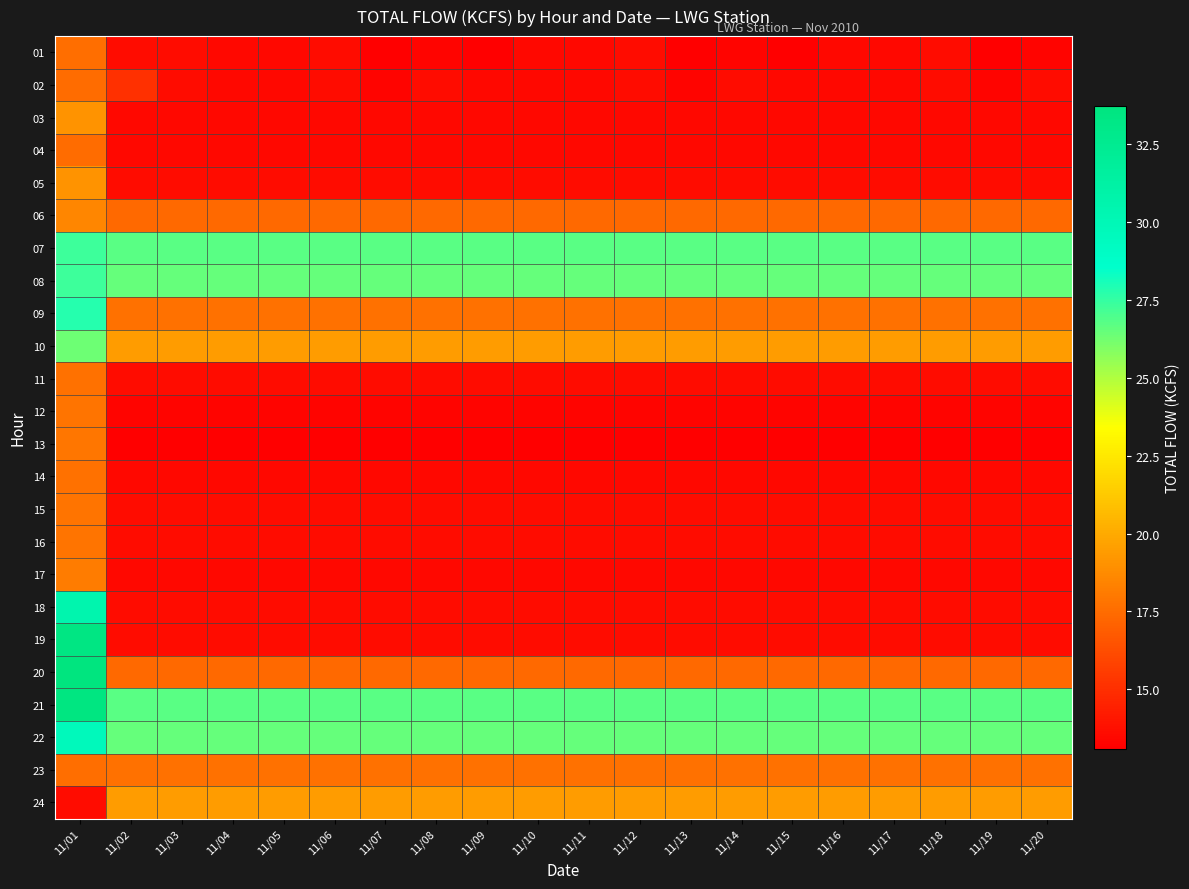

Reading left to right, list all the values displayed in this chart.

01: 11/01=17.6	11/02=13.6	11/03=13.6	11/04=13.5	11/05=13.5	11/06=13.6	11/07=13.1	11/08=13.3	11/09=13.1	11/10=13.5	11/11=13.5	11/12=13.6	11/13=13.1	11/14=13.3	11/15=13.1	11/16=13.5	11/17=13.5	11/18=13.6	11/19=13.1	11/20=13.3
02: 11/01=17.5	11/02=15.1	11/03=13.6	11/04=13.5	11/05=13.5	11/06=13.6	11/07=13.3	11/08=13.6	11/09=13.5	11/10=13.5	11/11=13.5	11/12=13.6	11/13=13.3	11/14=13.6	11/15=13.5	11/16=13.5	11/17=13.5	11/18=13.6	11/19=13.3	11/20=13.6
03: 11/01=19.1	11/02=13.5	11/03=13.5	11/04=13.5	11/05=13.5	11/06=13.5	11/07=13.5	11/08=13.5	11/09=13.5	11/10=13.5	11/11=13.5	11/12=13.5	11/13=13.5	11/14=13.5	11/15=13.5	11/16=13.5	11/17=13.5	11/18=13.5	11/19=13.5	11/20=13.5
04: 11/01=17.5	11/02=13.5	11/03=13.5	11/04=13.5	11/05=13.5	11/06=13.5	11/07=13.5	11/08=13.5	11/09=13.5	11/10=13.5	11/11=13.5	11/12=13.5	11/13=13.5	11/14=13.5	11/15=13.5	11/16=13.5	11/17=13.5	11/18=13.5	11/19=13.5	11/20=13.5
05: 11/01=19.1	11/02=13.6	11/03=13.6	11/04=13.6	11/05=13.6	11/06=13.6	11/07=13.6	11/08=13.6	11/09=13.6	11/10=13.6	11/11=13.6	11/12=13.6	11/13=13.6	11/14=13.6	11/15=13.6	11/16=13.6	11/17=13.6	11/18=13.6	11/19=13.6	11/20=13.6
06: 11/01=18.5	11/02=17.4	11/03=17.4	11/04=17.4	11/05=17.4	11/06=17.4	11/07=17.4	11/08=17.4	11/09=17.4	11/10=17.4	11/11=17.4	11/12=17.4	11/13=17.4	11/14=17.4	11/15=17.4	11/16=17.4	11/17=17.4	11/18=17.4	11/19=17.4	11/20=17.4
07: 11/01=27.3	11/02=26.7	11/03=26.7	11/04=26.7	11/05=26.7	11/06=26.7	11/07=26.7	11/08=26.7	11/09=26.7	11/10=26.7	11/11=26.7	11/12=26.7	11/13=26.7	11/14=26.7	11/15=26.7	11/16=26.7	11/17=26.7	11/18=26.7	11/19=26.7	11/20=26.7
08: 11/01=27.3	11/02=26.5	11/03=26.5	11/04=26.5	11/05=26.5	11/06=26.5	11/07=26.5	11/08=26.5	11/09=26.5	11/10=26.5	11/11=26.5	11/12=26.5	11/13=26.5	11/14=26.5	11/15=26.5	11/16=26.5	11/17=26.5	11/18=26.5	11/19=26.5	11/20=26.5
09: 11/01=27.8	11/02=17.7	11/03=17.7	11/04=17.7	11/05=17.7	11/06=17.7	11/07=17.7	11/08=17.7	11/09=17.7	11/10=17.7	11/11=17.7	11/12=17.7	11/13=17.7	11/14=17.7	11/15=17.7	11/16=17.7	11/17=17.7	11/18=17.7	11/19=17.7	11/20=17.7
10: 11/01=26.3	11/02=19.4	11/03=19.4	11/04=19.4	11/05=19.4	11/06=19.4	11/07=19.4	11/08=19.4	11/09=19.4	11/10=19.4	11/11=19.4	11/12=19.4	11/13=19.4	11/14=19.4	11/15=19.4	11/16=19.4	11/17=19.4	11/18=19.4	11/19=19.4	11/20=19.4
11: 11/01=17.7	11/02=13.6	11/03=13.6	11/04=13.6	11/05=13.6	11/06=13.6	11/07=13.6	11/08=13.6	11/09=13.6	11/10=13.6	11/11=13.6	11/12=13.6	11/13=13.6	11/14=13.6	11/15=13.6	11/16=13.6	11/17=13.6	11/18=13.6	11/19=13.6	11/20=13.6
12: 11/01=17.8	11/02=13.3	11/03=13.3	11/04=13.3	11/05=13.3	11/06=13.3	11/07=13.3	11/08=13.3	11/09=13.3	11/10=13.3	11/11=13.3	11/12=13.3	11/13=13.3	11/14=13.3	11/15=13.3	11/16=13.3	11/17=13.3	11/18=13.3	11/19=13.3	11/20=13.3
13: 11/01=17.9	11/02=13.1	11/03=13.1	11/04=13.1	11/05=13.1	11/06=13.1	11/07=13.1	11/08=13.1	11/09=13.1	11/10=13.1	11/11=13.1	11/12=13.1	11/13=13.1	11/14=13.1	11/15=13.1	11/16=13.1	11/17=13.1	11/18=13.1	11/19=13.1	11/20=13.1
14: 11/01=17.7	11/02=13.5	11/03=13.5	11/04=13.5	11/05=13.5	11/06=13.5	11/07=13.5	11/08=13.5	11/09=13.5	11/10=13.5	11/11=13.5	11/12=13.5	11/13=13.5	11/14=13.5	11/15=13.5	11/16=13.5	11/17=13.5	11/18=13.5	11/19=13.5	11/20=13.5
15: 11/01=17.8	11/02=13.6	11/03=13.6	11/04=13.6	11/05=13.6	11/06=13.6	11/07=13.6	11/08=13.6	11/09=13.6	11/10=13.6	11/11=13.6	11/12=13.6	11/13=13.6	11/14=13.6	11/15=13.6	11/16=13.6	11/17=13.6	11/18=13.6	11/19=13.6	11/20=13.6
16: 11/01=17.8	11/02=13.6	11/03=13.6	11/04=13.6	11/05=13.6	11/06=13.6	11/07=13.6	11/08=13.6	11/09=13.6	11/10=13.6	11/11=13.6	11/12=13.6	11/13=13.6	11/14=13.6	11/15=13.6	11/16=13.6	11/17=13.6	11/18=13.6	11/19=13.6	11/20=13.6
17: 11/01=18.1	11/02=13.5	11/03=13.5	11/04=13.5	11/05=13.5	11/06=13.5	11/07=13.5	11/08=13.5	11/09=13.5	11/10=13.5	11/11=13.5	11/12=13.5	11/13=13.5	11/14=13.5	11/15=13.5	11/16=13.5	11/17=13.5	11/18=13.5	11/19=13.5	11/20=13.5
18: 11/01=30.5	11/02=13.6	11/03=13.6	11/04=13.6	11/05=13.6	11/06=13.6	11/07=13.6	11/08=13.6	11/09=13.6	11/10=13.6	11/11=13.6	11/12=13.6	11/13=13.6	11/14=13.6	11/15=13.6	11/16=13.6	11/17=13.6	11/18=13.6	11/19=13.6	11/20=13.6
19: 11/01=33.4	11/02=13.6	11/03=13.6	11/04=13.6	11/05=13.6	11/06=13.6	11/07=13.6	11/08=13.6	11/09=13.6	11/10=13.6	11/11=13.6	11/12=13.6	11/13=13.6	11/14=13.6	11/15=13.6	11/16=13.6	11/17=13.6	11/18=13.6	11/19=13.6	11/20=13.6
20: 11/01=33.7	11/02=17.4	11/03=17.4	11/04=17.4	11/05=17.4	11/06=17.4	11/07=17.4	11/08=17.4	11/09=17.4	11/10=17.4	11/11=17.4	11/12=17.4	11/13=17.4	11/14=17.4	11/15=17.4	11/16=17.4	11/17=17.4	11/18=17.4	11/19=17.4	11/20=17.4
21: 11/01=33.5	11/02=26.7	11/03=26.7	11/04=26.7	11/05=26.7	11/06=26.7	11/07=26.7	11/08=26.7	11/09=26.7	11/10=26.7	11/11=26.7	11/12=26.7	11/13=26.7	11/14=26.7	11/15=26.7	11/16=26.7	11/17=26.7	11/18=26.7	11/19=26.7	11/20=26.7
22: 11/01=29.6	11/02=26.5	11/03=26.5	11/04=26.5	11/05=26.5	11/06=26.5	11/07=26.5	11/08=26.5	11/09=26.5	11/10=26.5	11/11=26.5	11/12=26.5	11/13=26.5	11/14=26.5	11/15=26.5	11/16=26.5	11/17=26.5	11/18=26.5	11/19=26.5	11/20=26.5
23: 11/01=17.6	11/02=17.7	11/03=17.7	11/04=17.7	11/05=17.7	11/06=17.7	11/07=17.7	11/08=17.7	11/09=17.7	11/10=17.7	11/11=17.7	11/12=17.7	11/13=17.7	11/14=17.7	11/15=17.7	11/16=17.7	11/17=17.7	11/18=17.7	11/19=17.7	11/20=17.7
24: 11/01=13.6	11/02=19.4	11/03=19.4	11/04=19.4	11/05=19.4	11/06=19.4	11/07=19.4	11/08=19.4	11/09=19.4	11/10=19.4	11/11=19.4	11/12=19.4	11/13=19.4	11/14=19.4	11/15=19.4	11/16=19.4	11/17=19.4	11/18=19.4	11/19=19.4	11/20=19.4